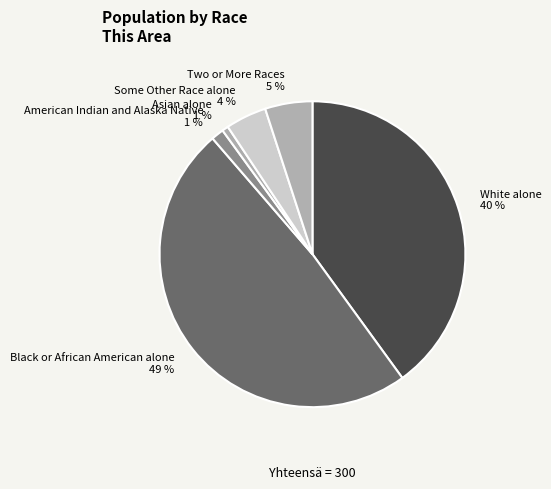

True or false: Some Other Race alone 4 % accounts for 15% of the total.

False